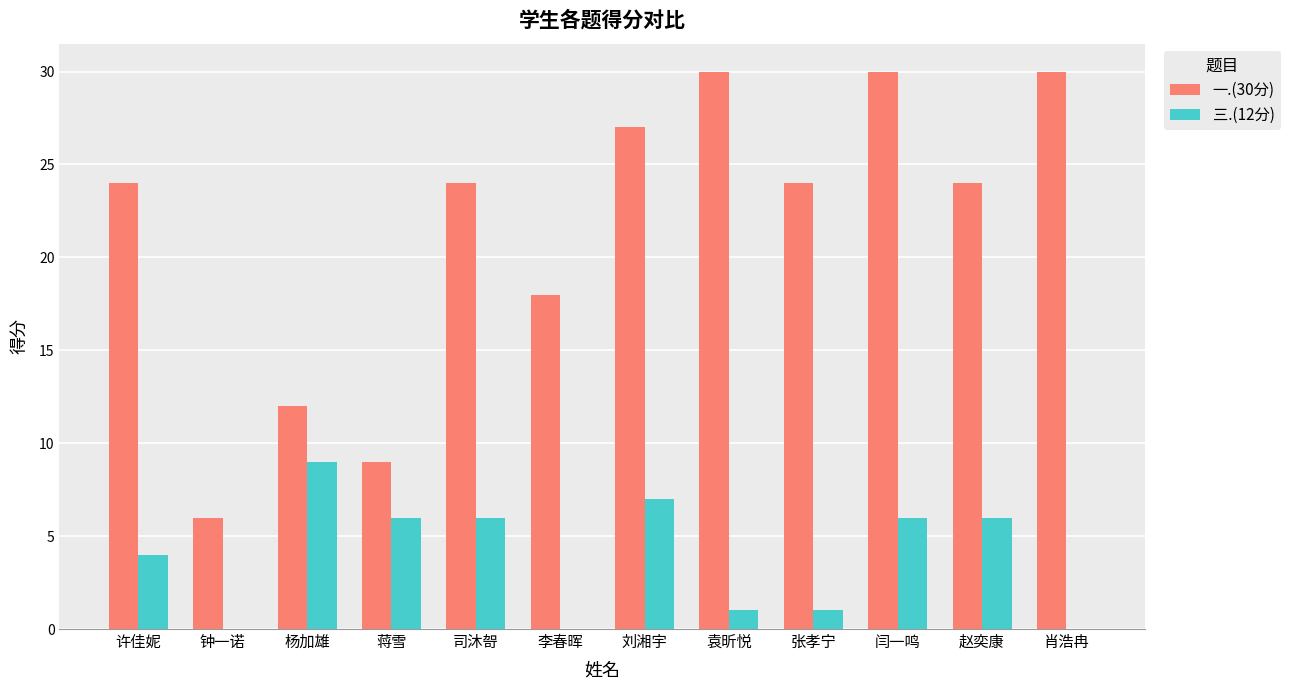

How many categories are shown in the chart?

12